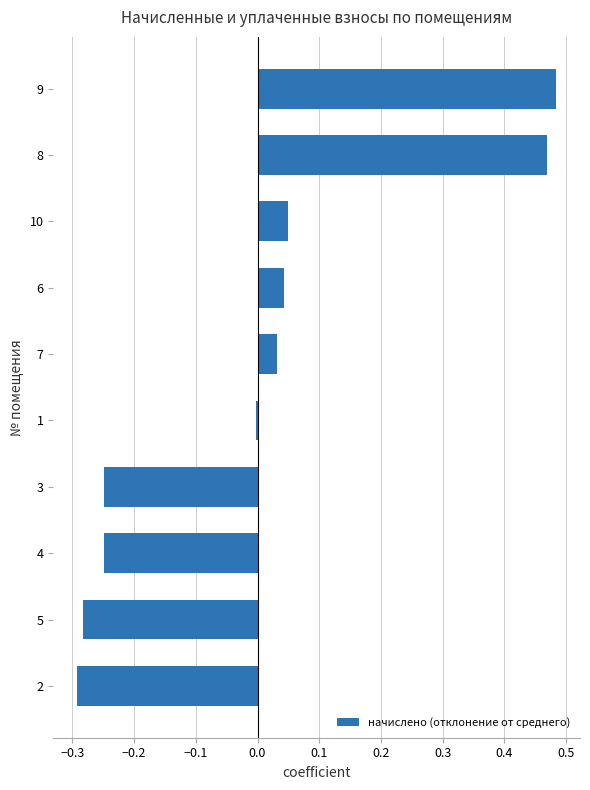

The chart shows a value of -0.0 at 1. True or false?

True